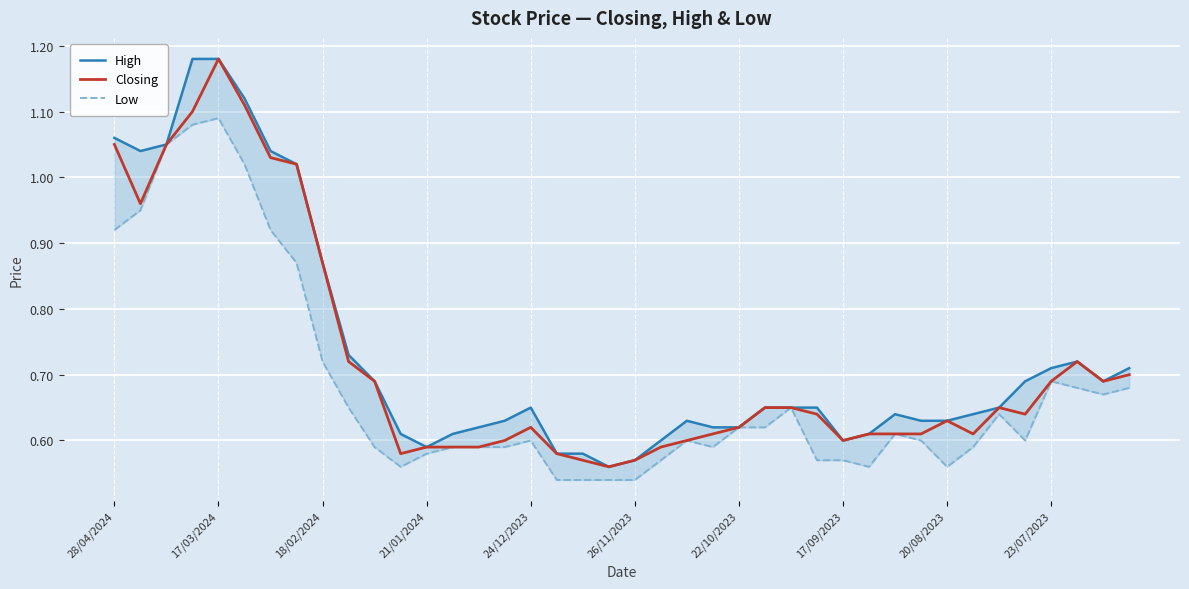

Which category has the highest value in the Closing series?

17/03/2024